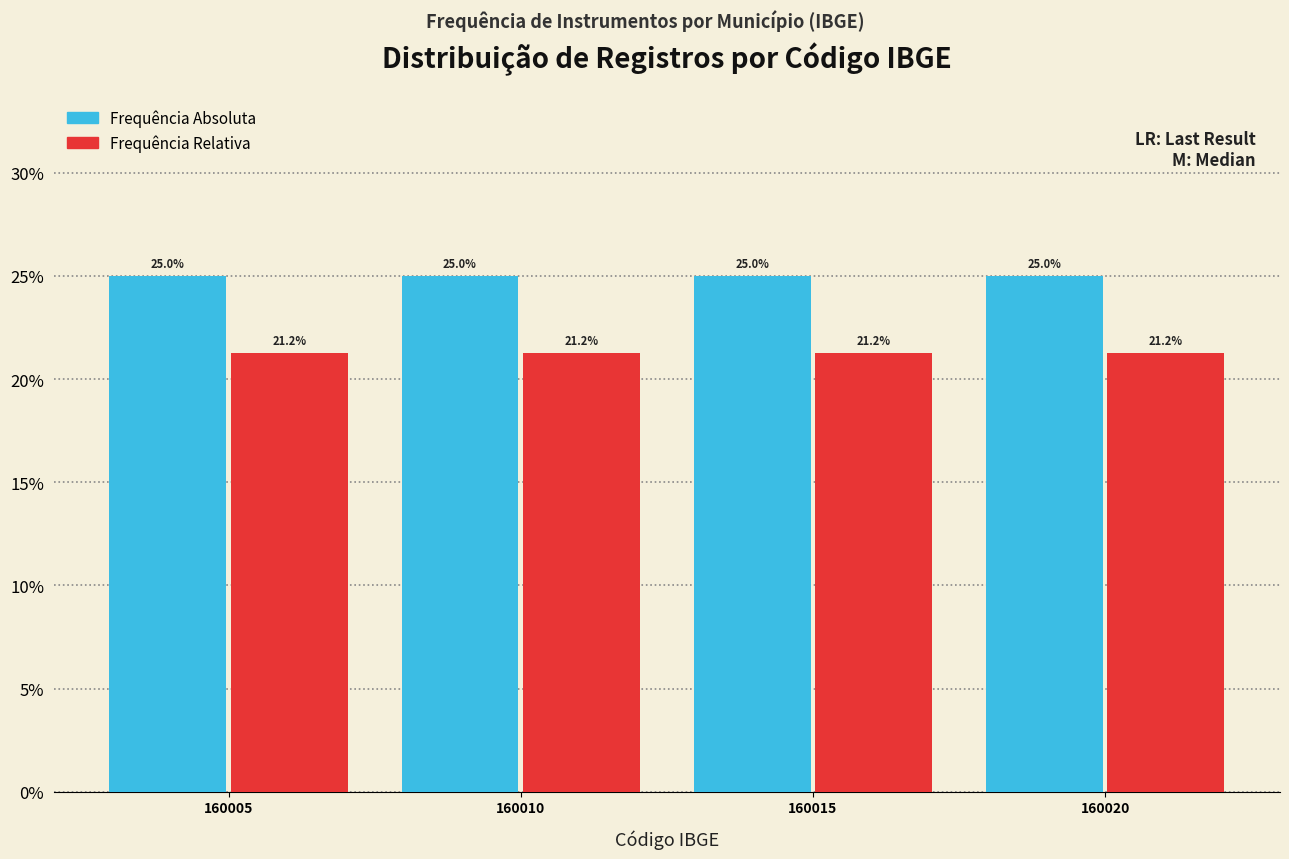

List the series in order of their peak value, lowest first.

Frequência Relativa, Frequência Absoluta